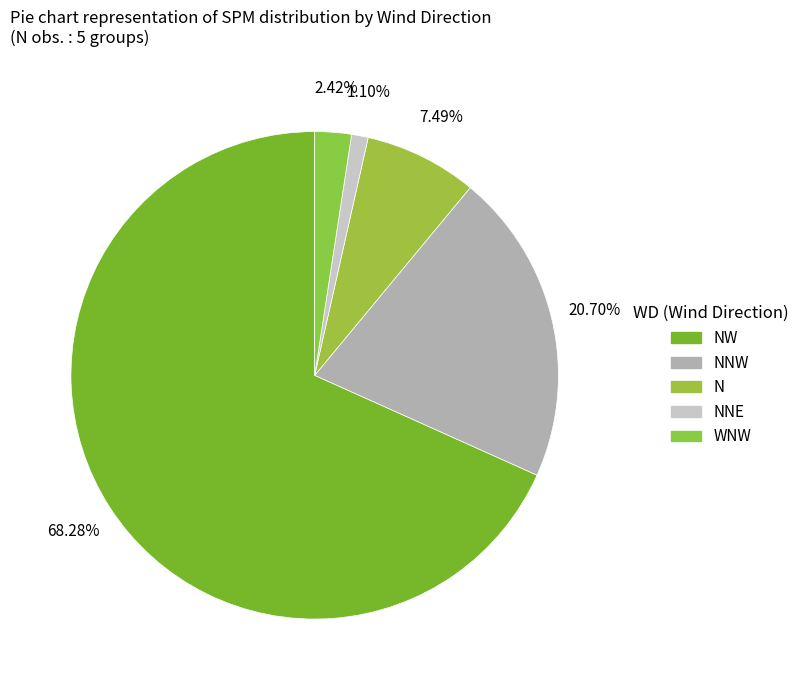

Count the number of slices in the pie.

5